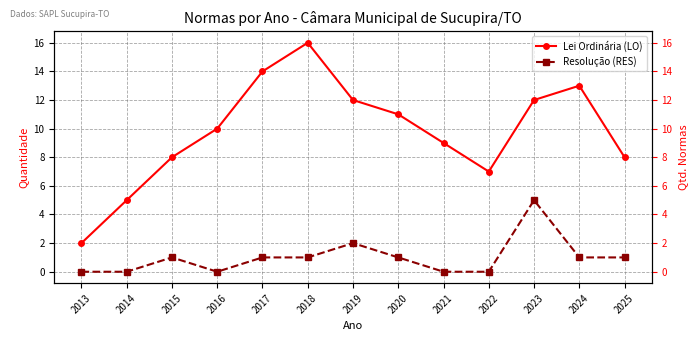

True or false: Lei Ordinária (LO) and Resolução (RES) cross at least once.

False